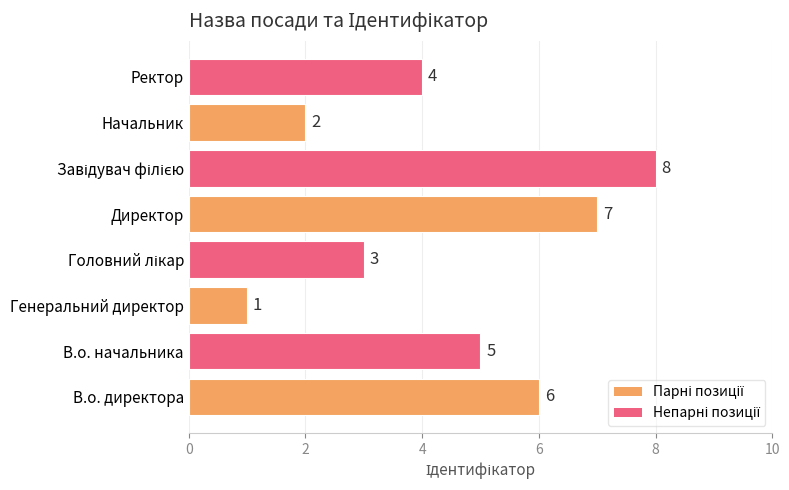

The value at Директор is 3. True or false?

False